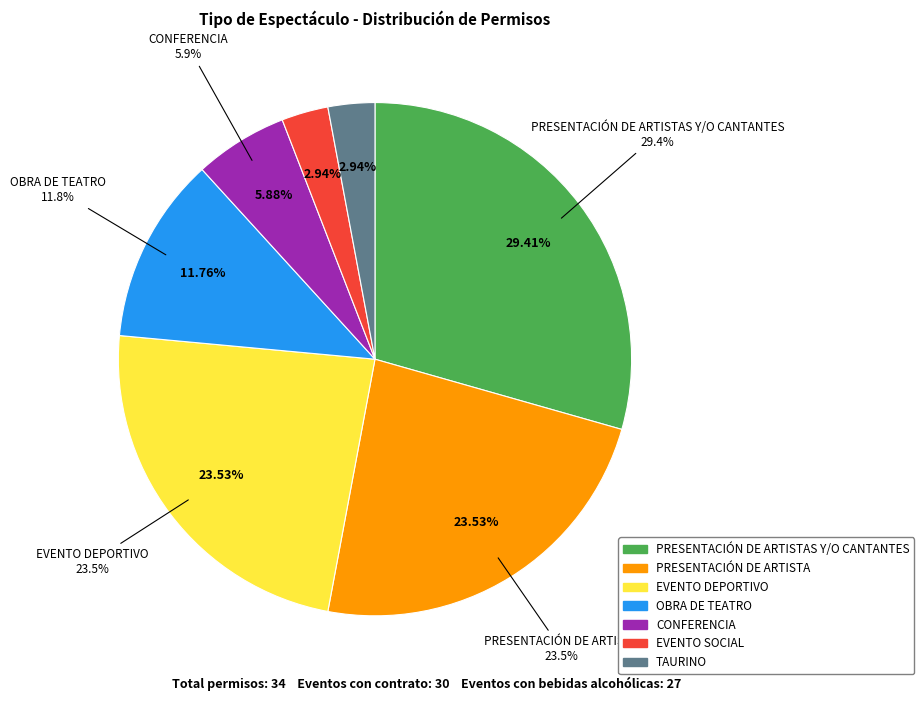

Rank the categories by value from highest to lowest.

PRESENTACIÓN DE ARTISTAS Y/O CANTANTES, PRESENTACIÓN DE ARTISTA, EVENTO DEPORTIVO, OBRA DE TEATRO, CONFERENCIA, EVENTO SOCIAL, TAURINO